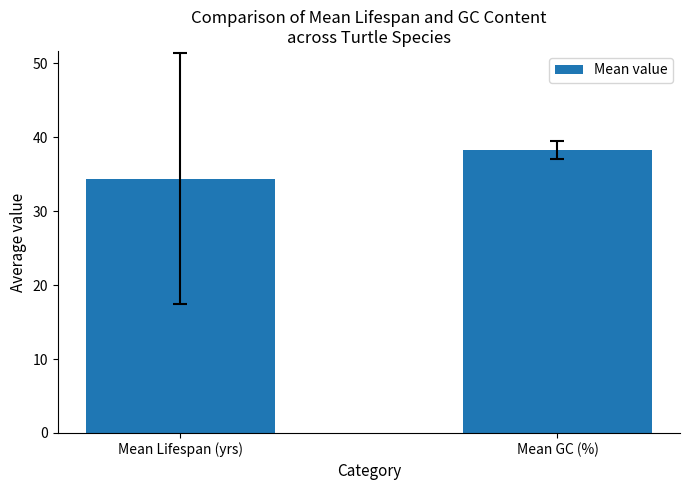

Reading right to left, what are all the values shown in this chart?

38.3	34.4